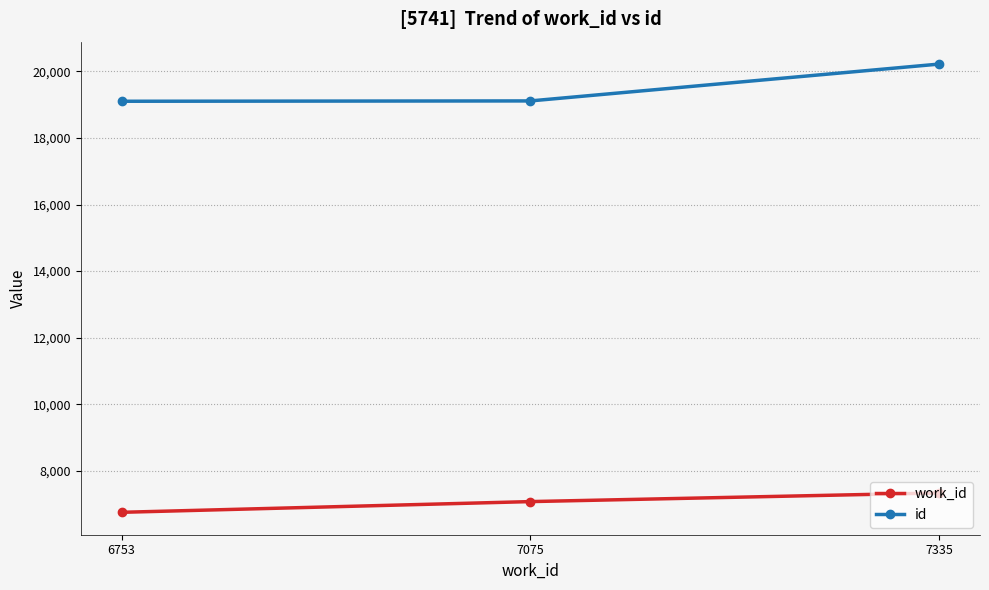

What is the maximum value shown in the chart?

20220